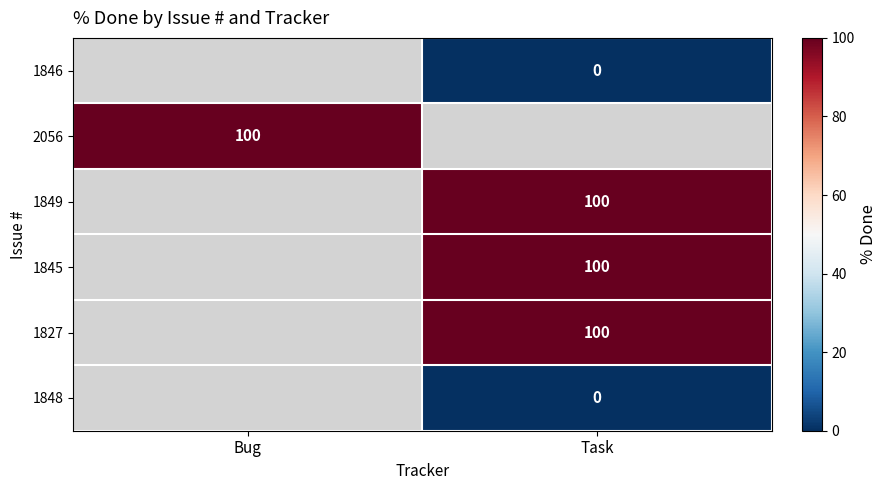

The value of 1845 at Task is 153. True or false?

False